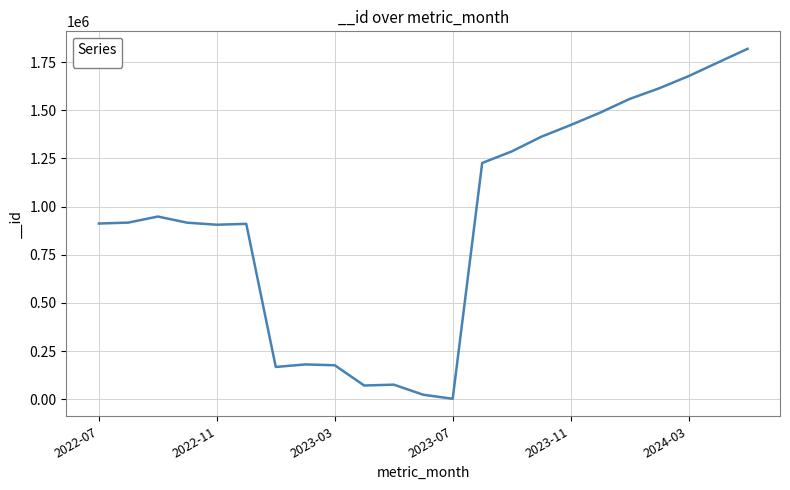

What is the greatest value displayed?

1818985